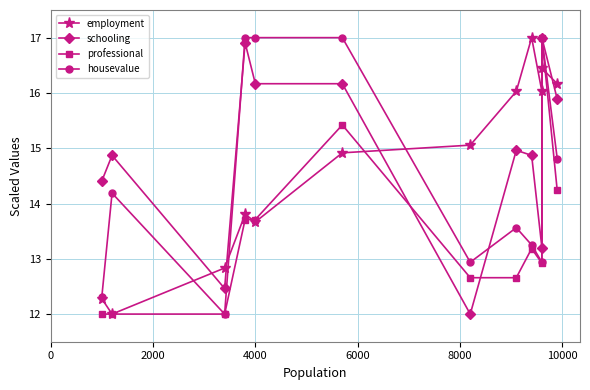

How many data points in schooling are above 14?

9